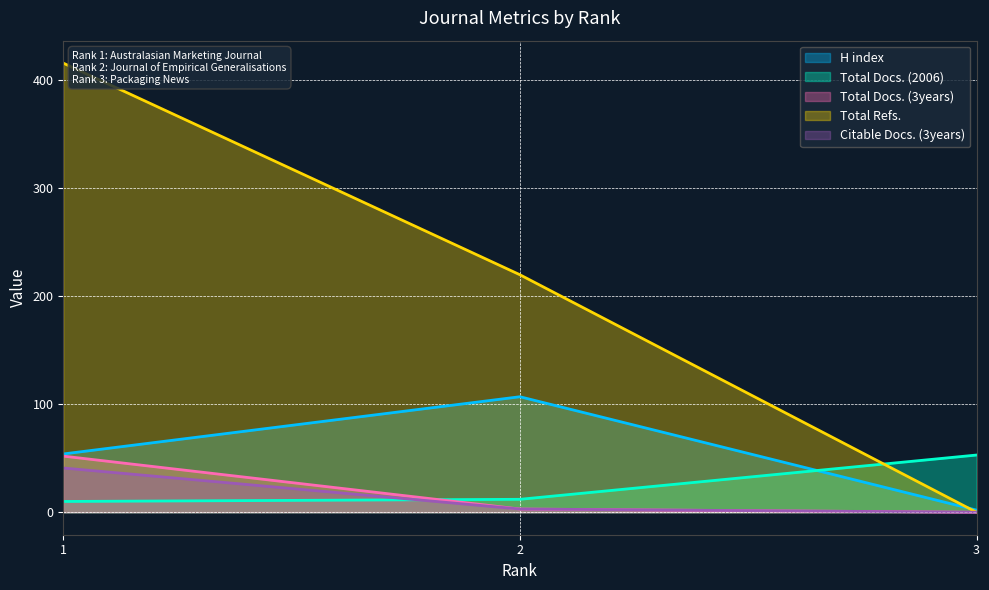

What is the total value across all series at 2?

345